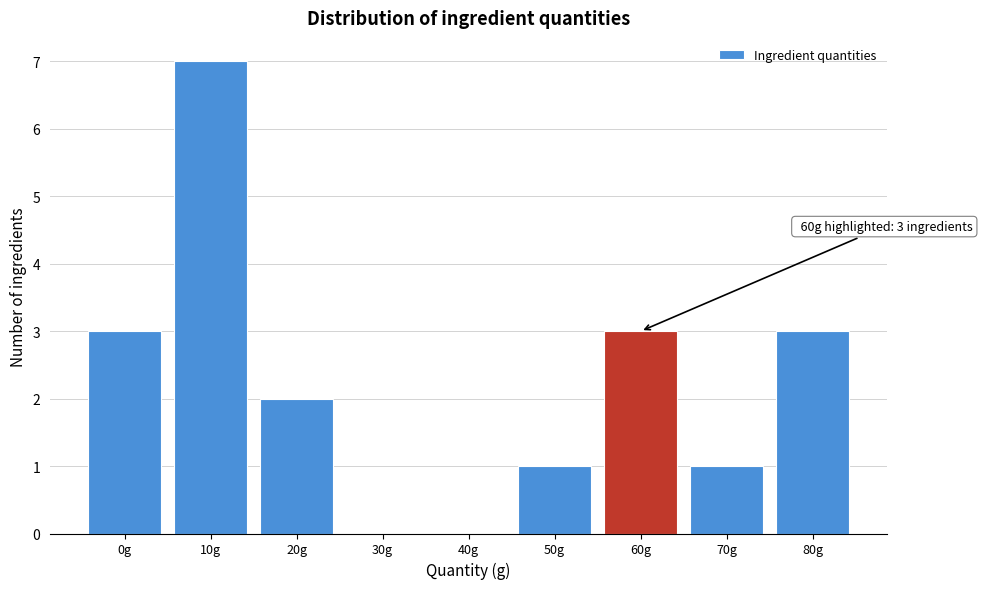

Reading left to right, extract all data points from this chart.

0g=3	10g=7	20g=2	30g=0	40g=0	50g=1	60g=3	70g=1	80g=3